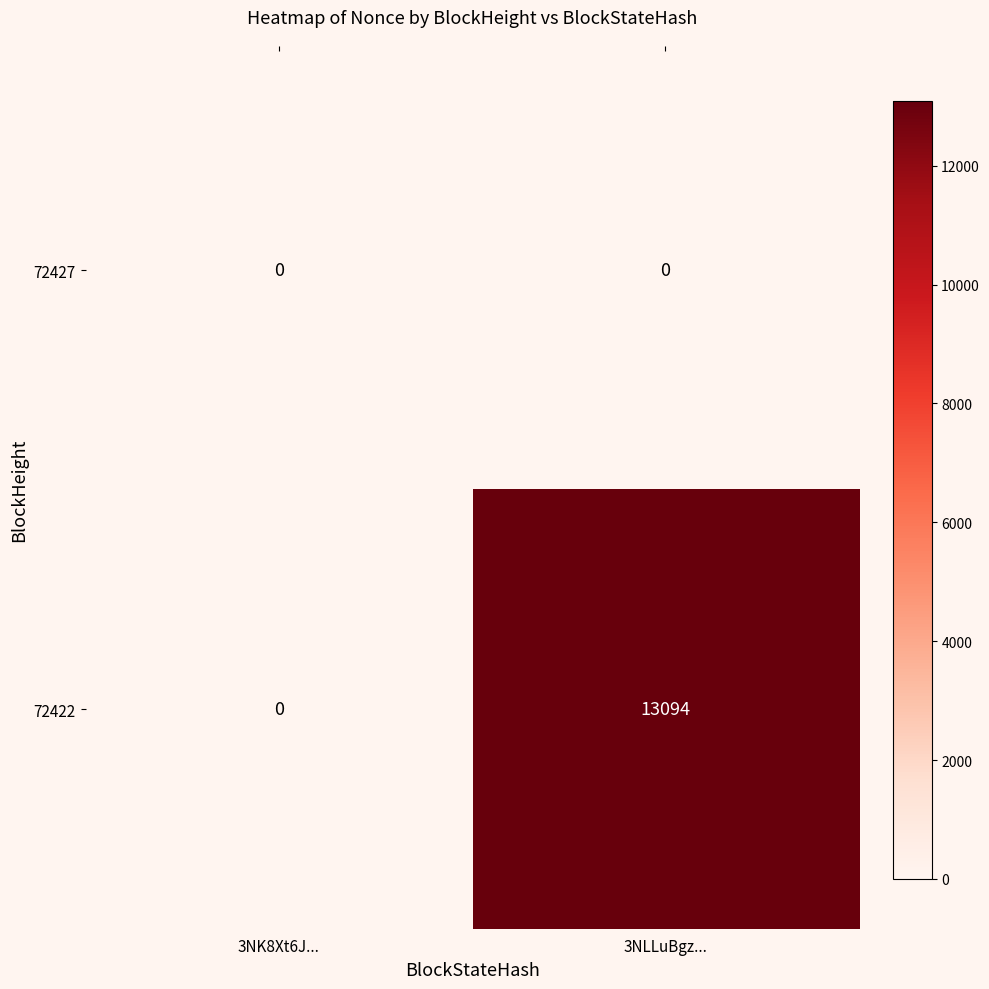

List the labels in order of 72422 value, smallest first.

3NK8Xt6J..., 3NLLuBgz...